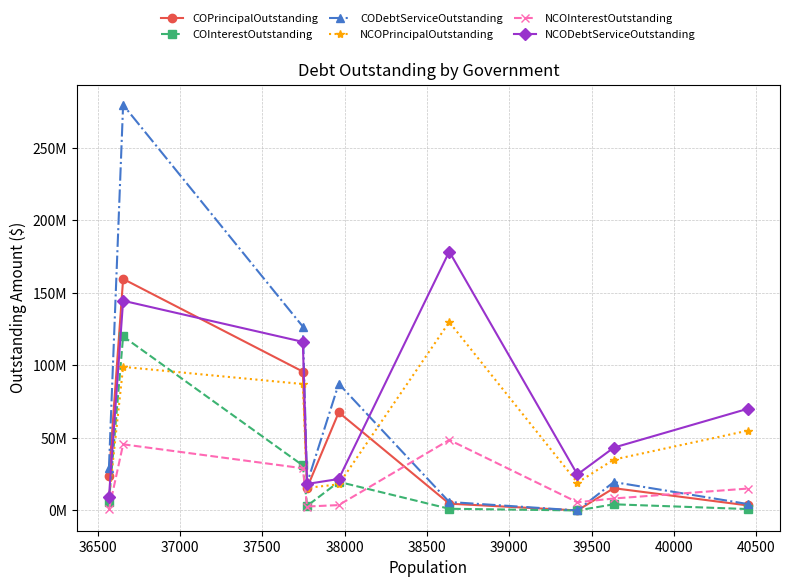

Reading right to left, extract all data points from this chart.

COPrincipalOutstanding: 3440000.0	15340000.0	0.0	4675000.0	67620000.0	15647000.0	95745000.0	159630000.0	23640000.0
COInterestOutstanding: 952165.0	4241423.0	0.0	1153072.0	19722723.2	3142050.0	31030643.8	120005925.0	5947641.0
CODebtServiceOutstanding: 4392165.0	19581423.0	0.0	5828072.0	87342723.2	18789050.0	126775643.8	279635925.0	29587641.0
NCOPrincipalOutstanding: 55045000.0	35080000.0	19170000.0	129879764.0	17990000.0	15570000.0	87155000.0	99000000.0	8390000.0
NCOInterestOutstanding: 15104261.5	8238182.5	5630640.7	48607597.2	3692883.2	2709396.5	29085487.5	45597982.4	745000.0
NCODebtServiceOutstanding: 70149261.5	43318182.5	24800640.7	178487361.2	21682883.2	18279396.5	116240487.5	144597982.4	9135000.0